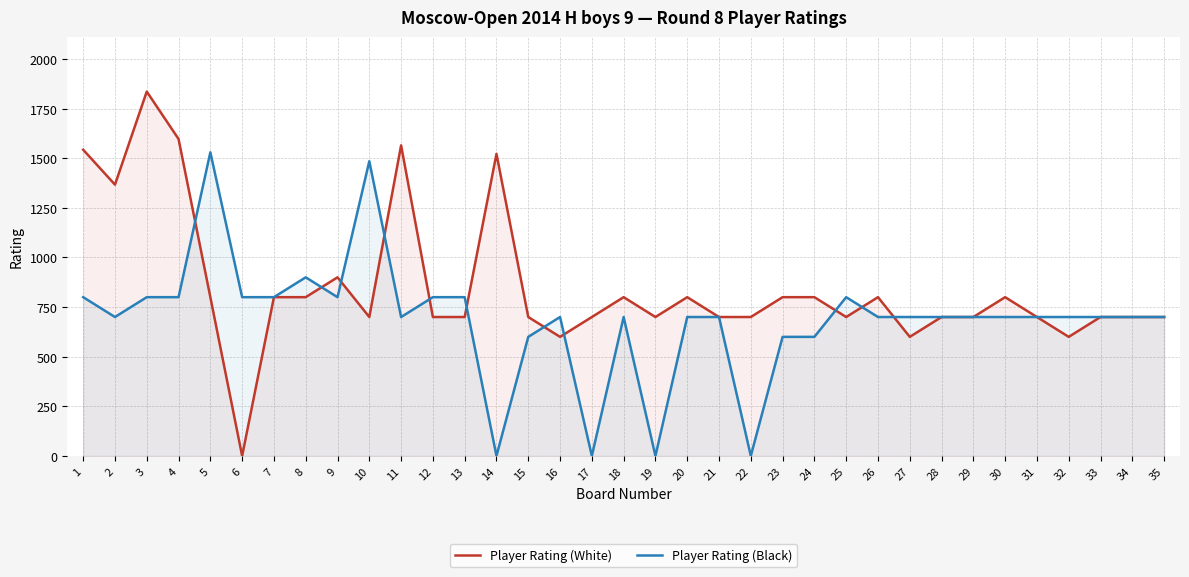

Which category has the highest value in the Player Rating (White) series?

3